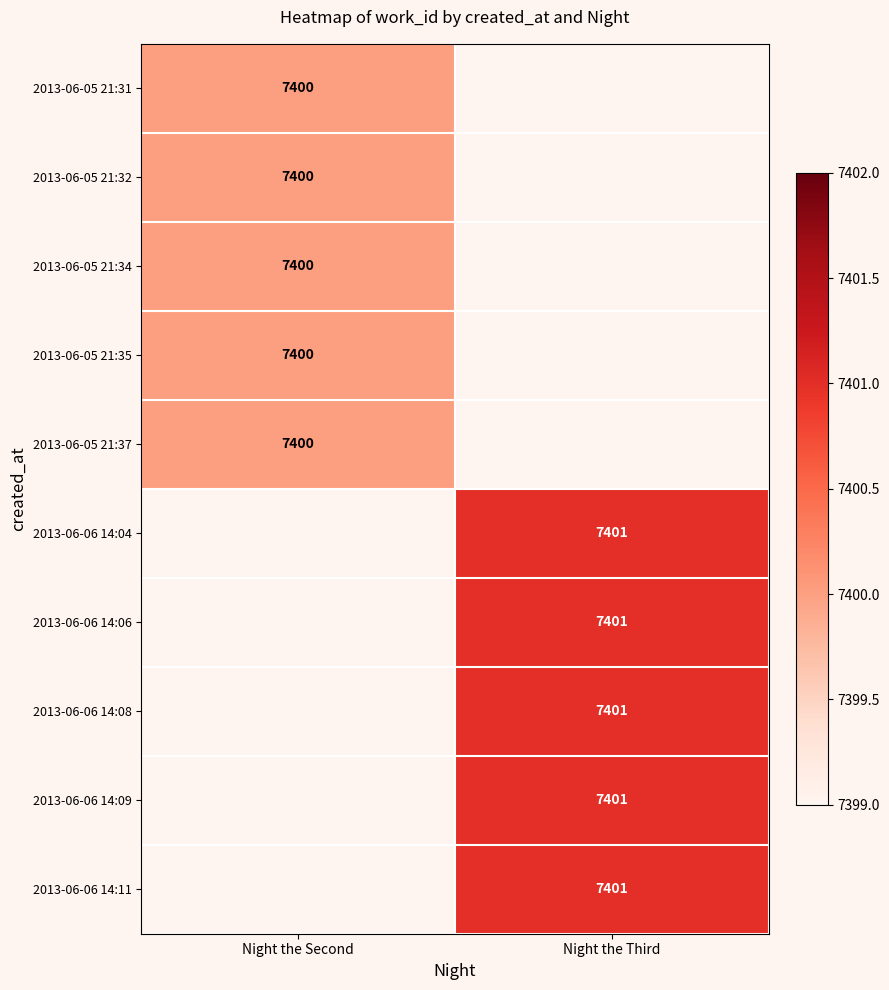

At which category does the chart reach its peak across all series?

Night the Third